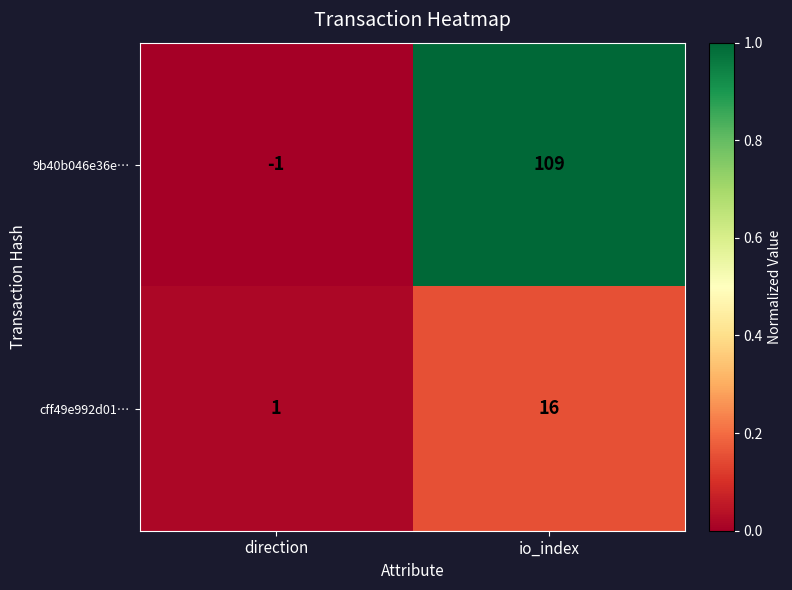

List the series in order of their peak value, highest first.

9b40b046e36e…, cff49e992d01…